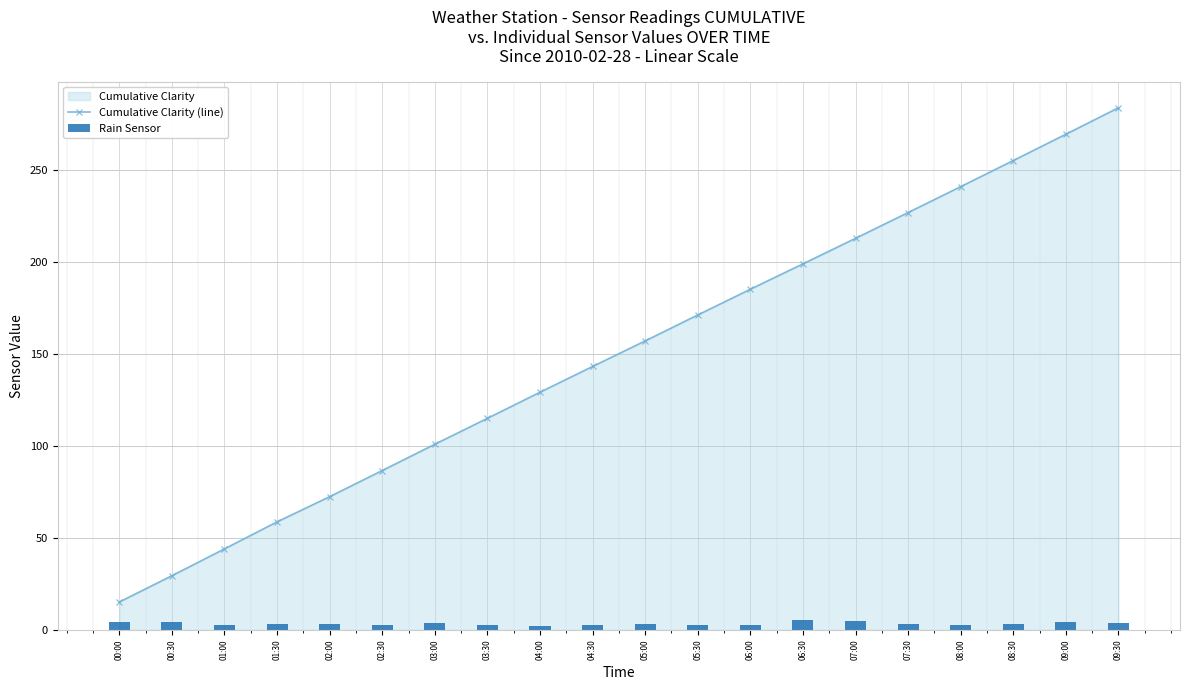

What position from the left is 03:00?

7